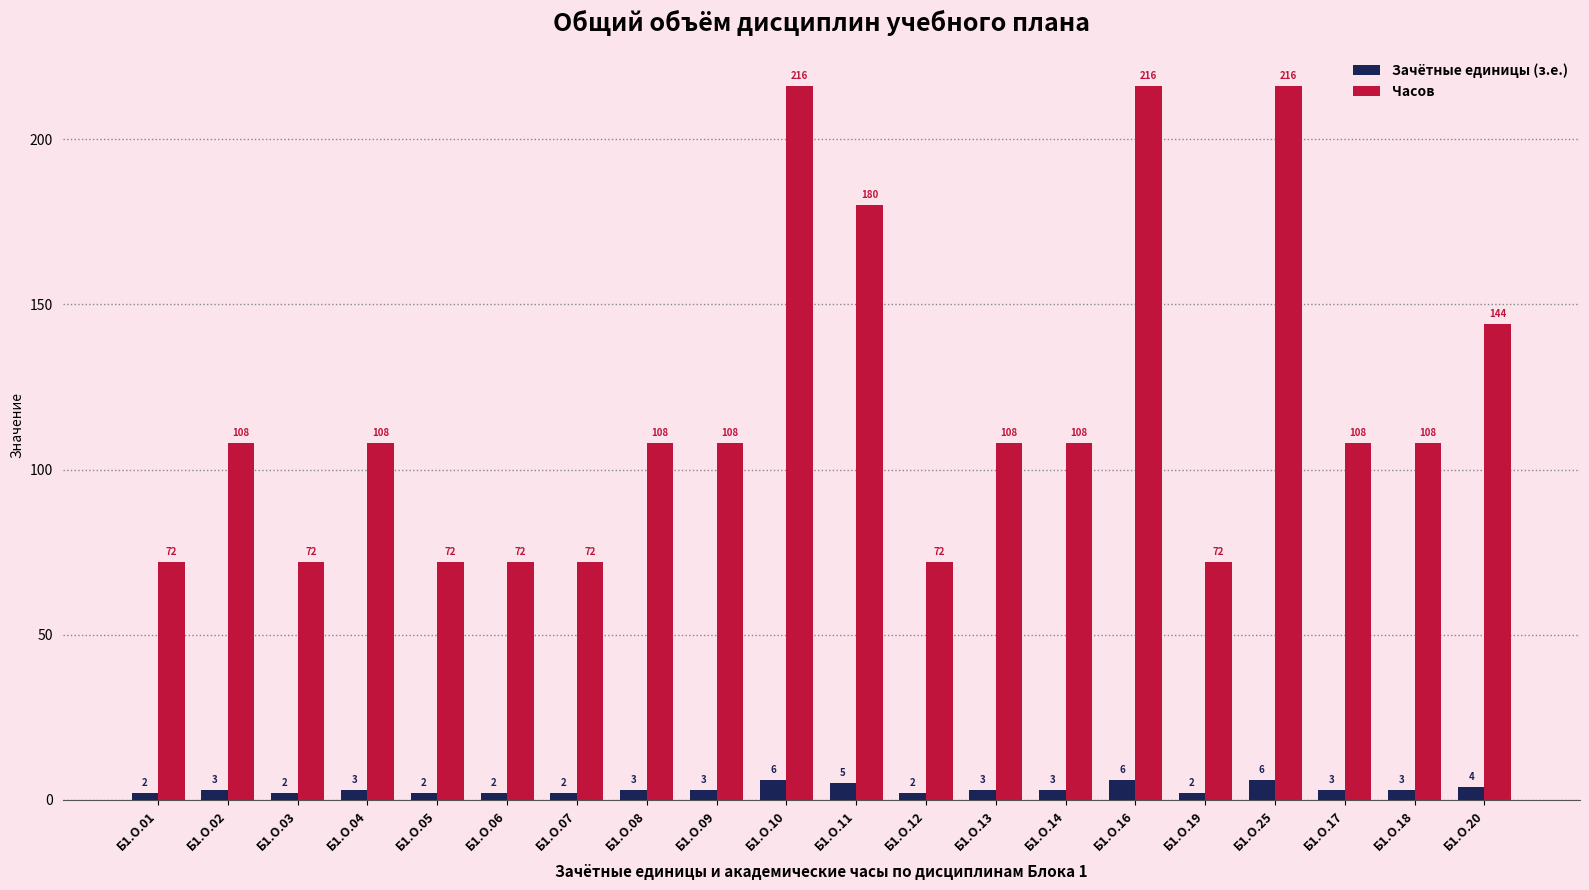

What is the difference between the maximum and minimum values in the Часов series?

144